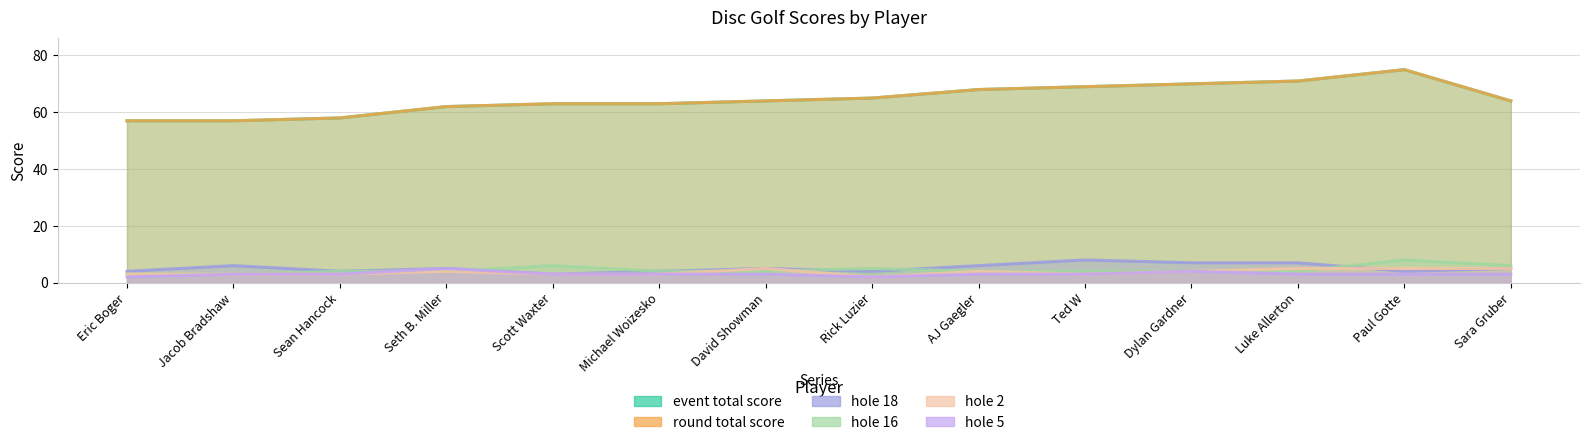

What is the sum of the hole_5 values at Luke Allerton and David Showman?

6